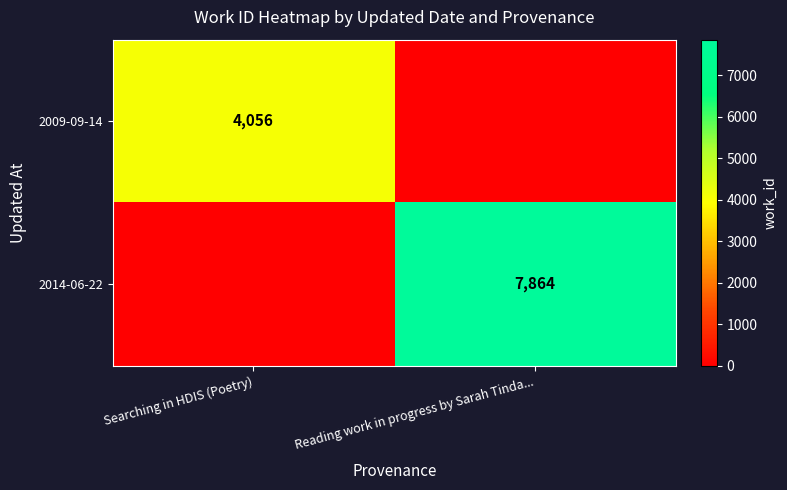

Is it true that 2014-06-22 equals 13453 at Reading work in progress by Sarah Tinda...?

False